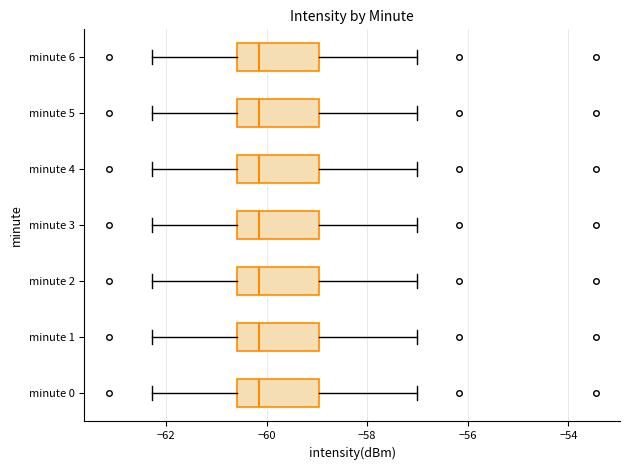

Reading bottom to top, transcribe this box plot: for each box, give where its median line is, the range the box spans, and where its two whiskers end, as read against the x-axis. The values are not printed on the chart, so give them approximately, as read against the axis.

minute 0: median -60.2, box -60.6 to -59.0, whiskers -62.2 to -57.0
minute 1: median -60.2, box -60.6 to -59.0, whiskers -62.2 to -57.0
minute 2: median -60.2, box -60.6 to -59.0, whiskers -62.2 to -57.0
minute 3: median -60.2, box -60.6 to -59.0, whiskers -62.2 to -57.0
minute 4: median -60.2, box -60.6 to -59.0, whiskers -62.2 to -57.0
minute 5: median -60.2, box -60.6 to -59.0, whiskers -62.2 to -57.0
minute 6: median -60.2, box -60.6 to -59.0, whiskers -62.2 to -57.0